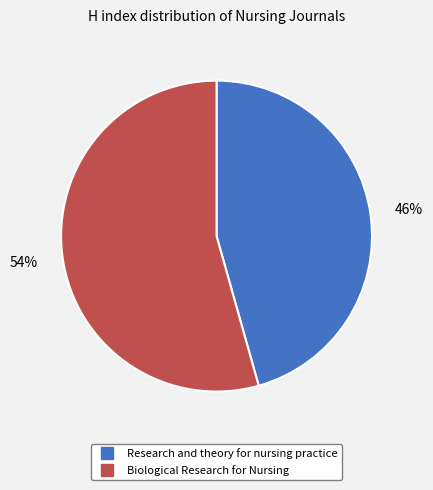

Which category has the smallest portion of the pie?

Research and theory for nursing practice